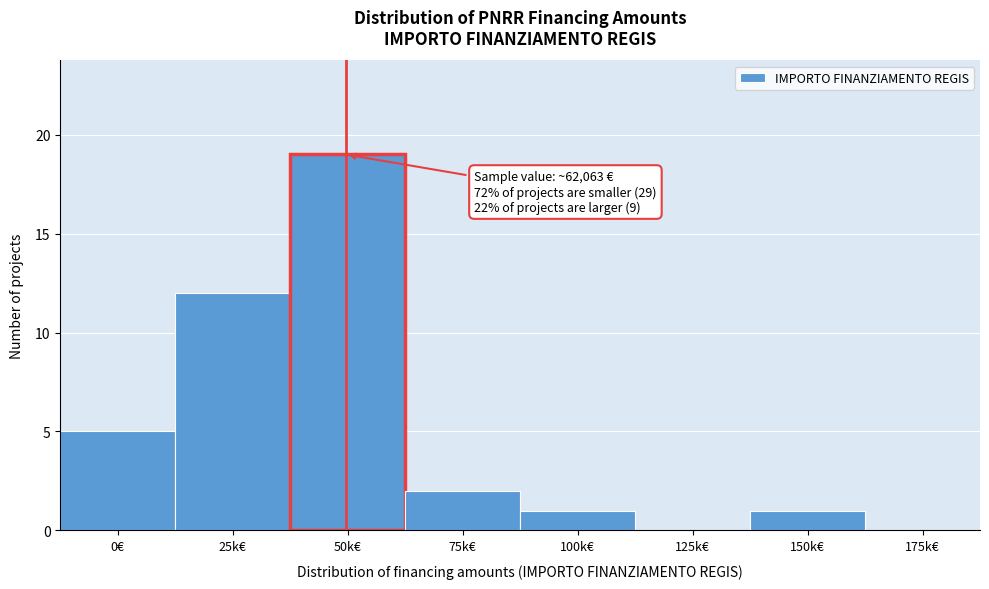

Reading left to right, extract all data points from this chart.

0€=5	25k€=12	50k€=19	75k€=2	100k€=1	125k€=0	150k€=1	175k€=0